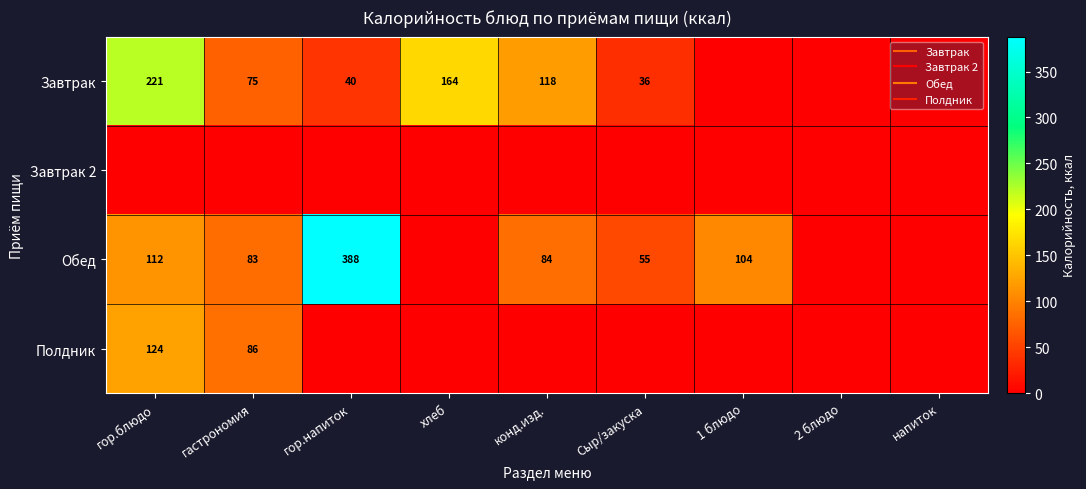

List the series in order of their peak value, lowest first.

Завтрак 2, Полдник, Завтрак, Обед